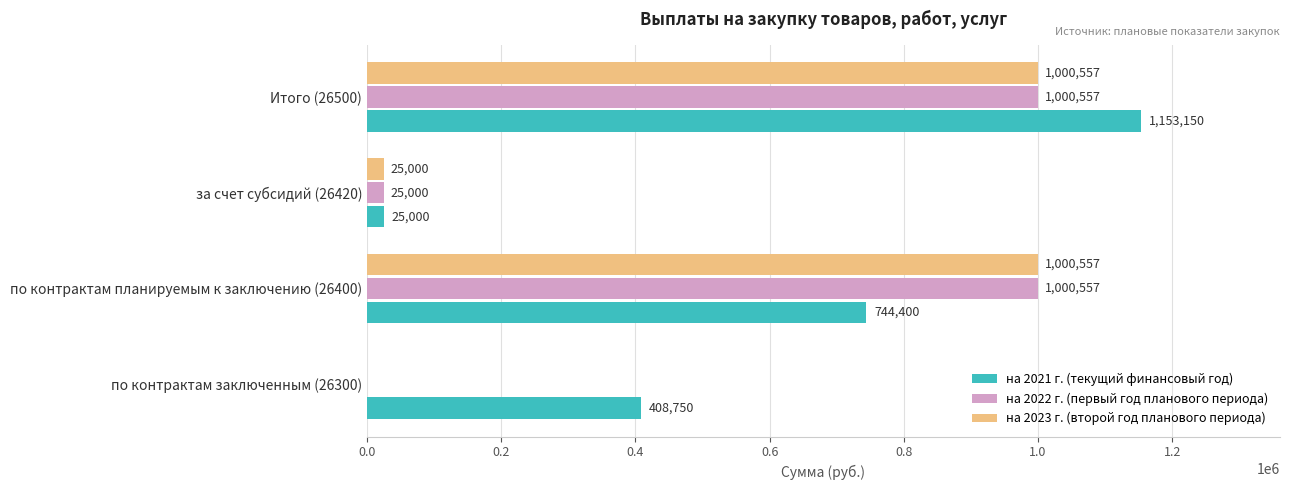

Between по контрактам заключенным (26300) and за счет субсидий (26420), which series saw the biggest shift?

на 2021 г. (текущий финансовый год)